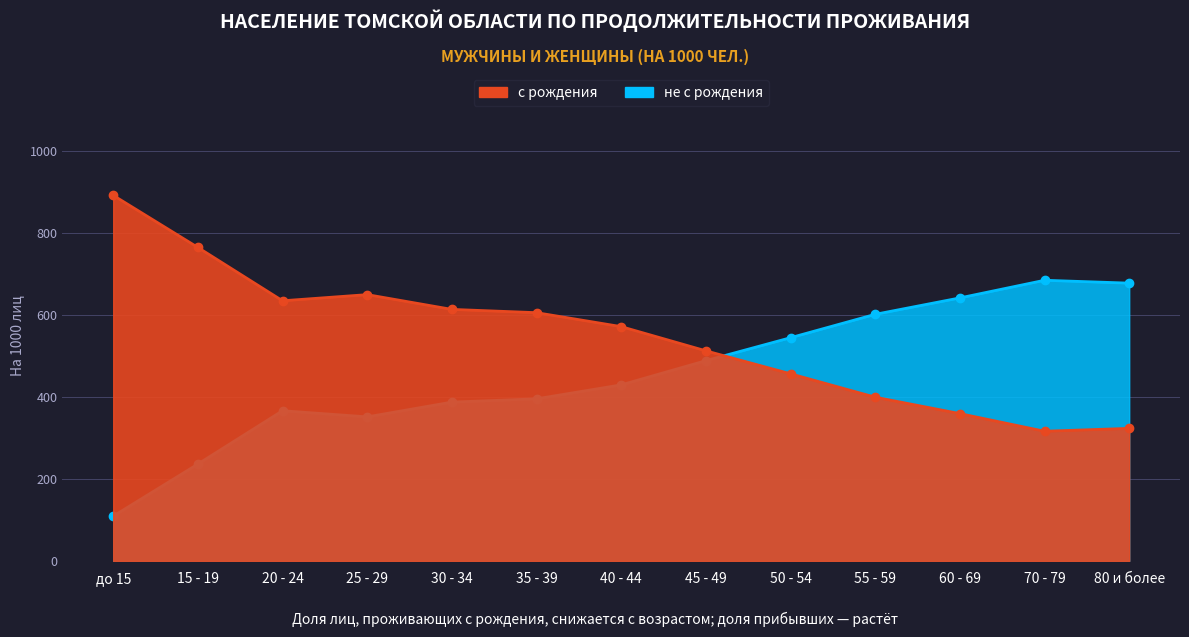

How many data points in с рождения (на 1000) are above 429?

6